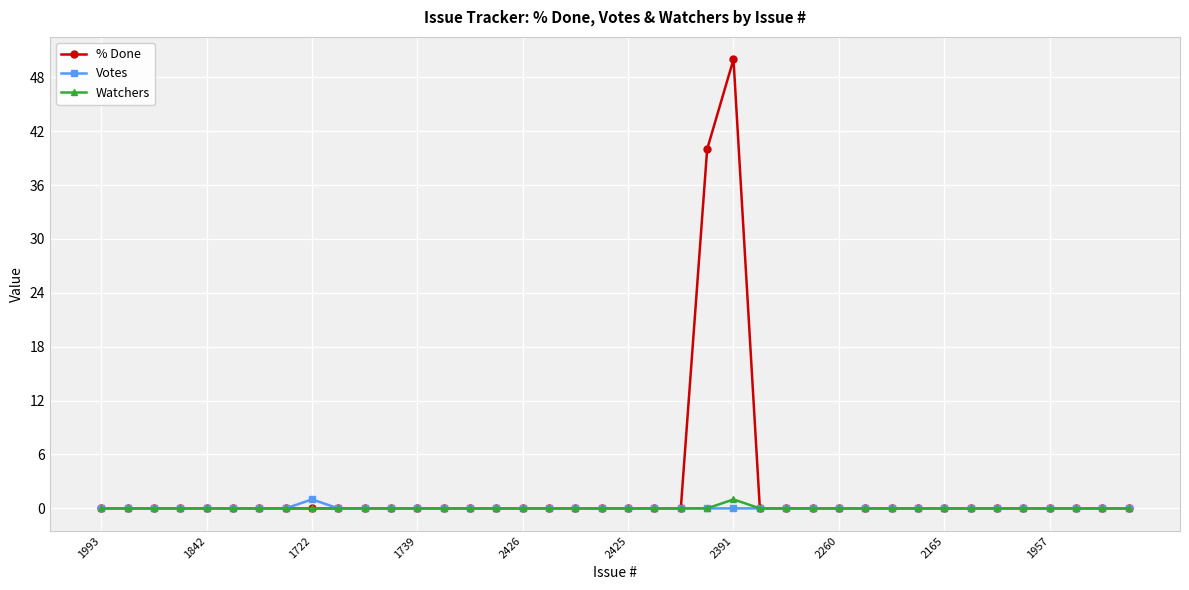

What is the maximum value shown in the chart?

50